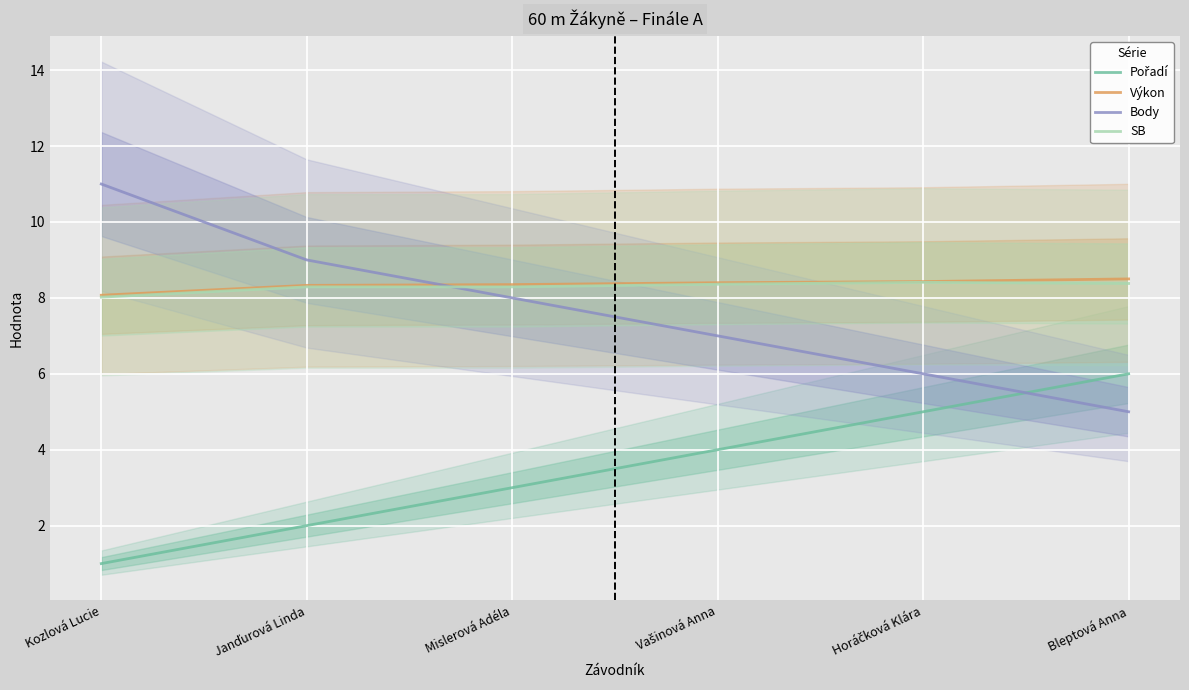

What is the spread (max minus min) of values at Kozlová Lucie?

10.0